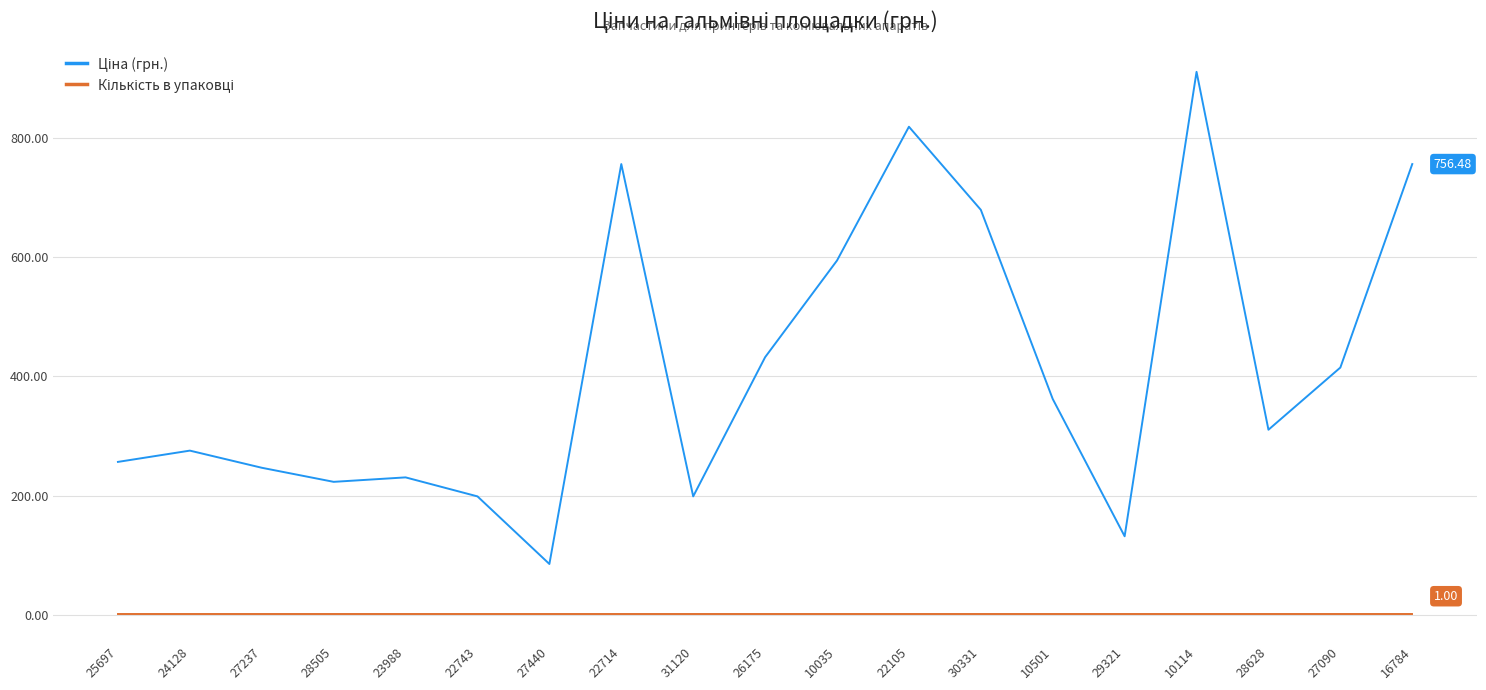

Rank the series by their maximum value, from lowest to highest.

Кількість в упаковці, Ціна (грн.)